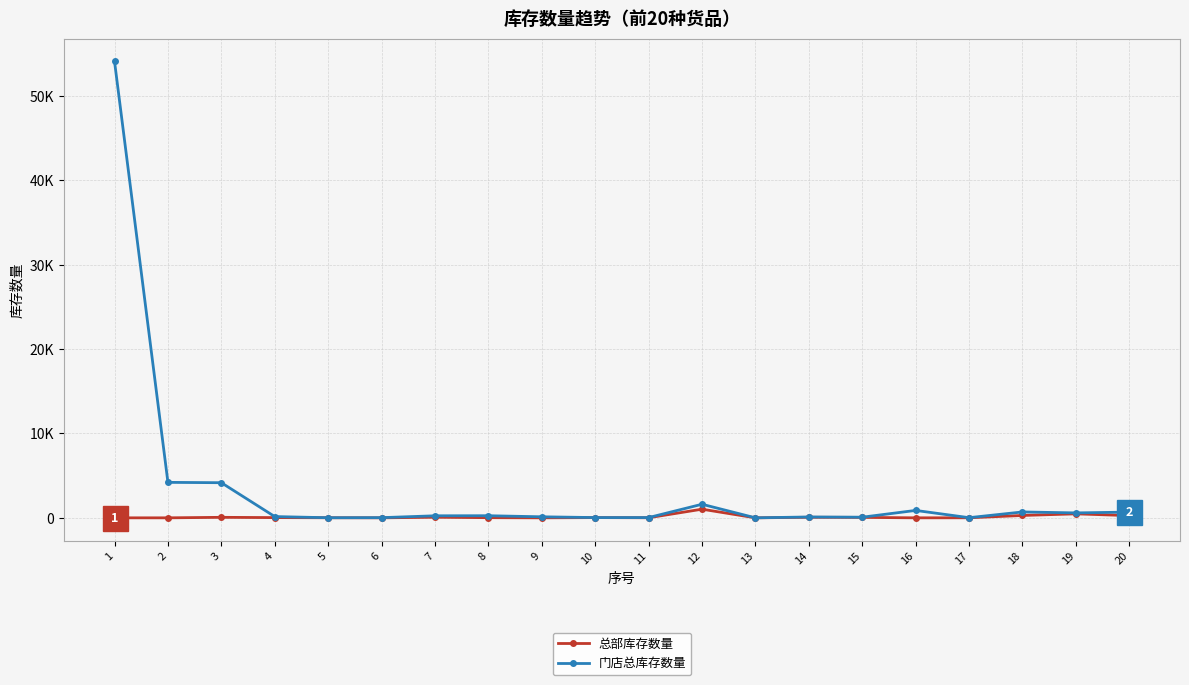

What is the difference between the maximum and second lowest values in the 门店总库存数量 series?

54078